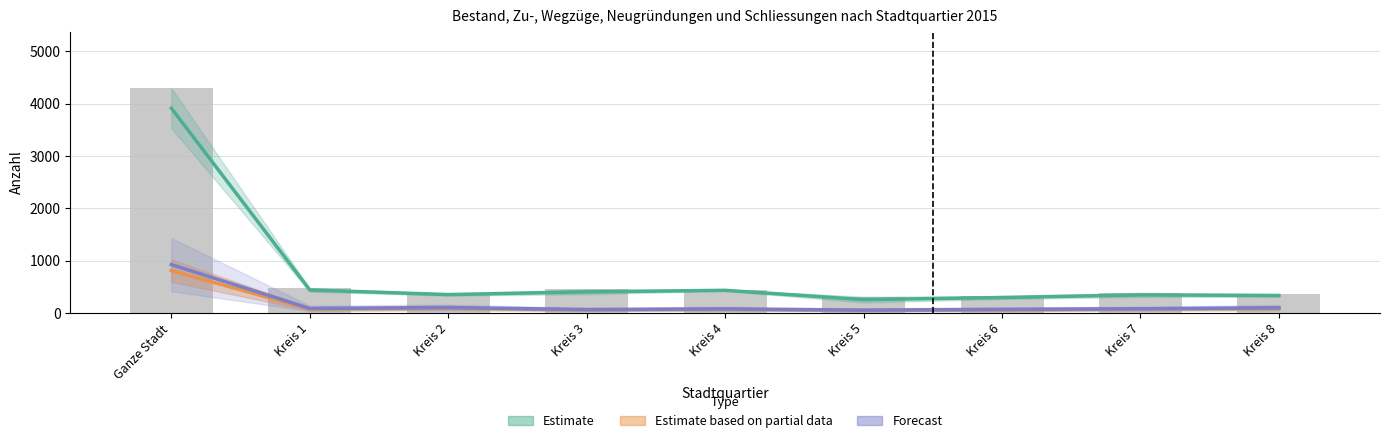

Reading left to right, extract all data points from this chart.

Estimate: 3915.0	437.5	349.5	401.5	431.0	253.0	293.5	343.0	332.0
Estimate based on partial data: 807.5	72.0	88.5	55.5	67.0	45.0	57.0	69.5	84.5
Forecast: 922.6	84.7	101.5	63.0	75.2	52.1	66.2	78.0	97.3
Neugründungen: 4298.0	469.0	370.0	447.0	444.0	309.0	321.0	383.0	357.0